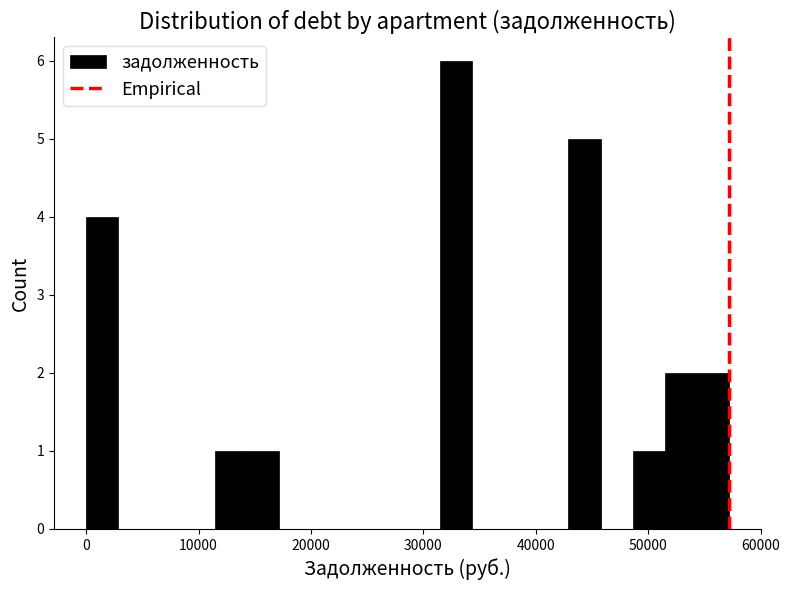

Around what value on the x-axis is the tallest bar? Give the approximate position of its centre, as read against the axis.

33000